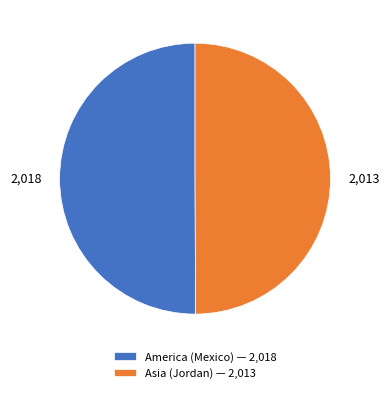

Combined, do Asia (Jordan) and America (Mexico) account for over 50%?

Yes